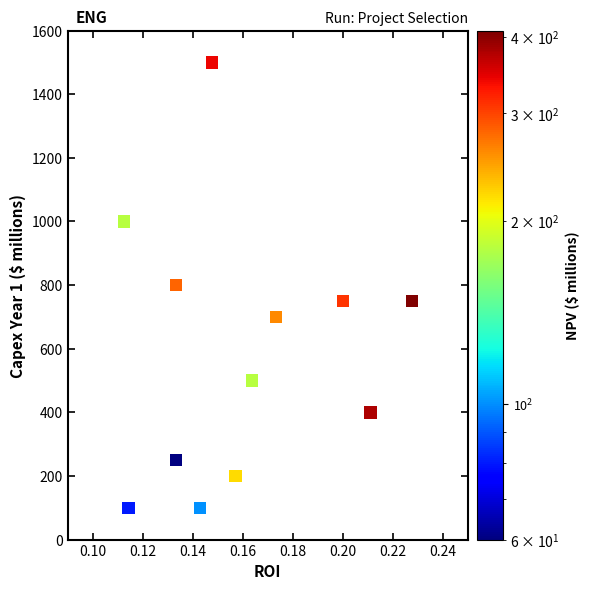

What is the range of Y values (max minus min)?

1400